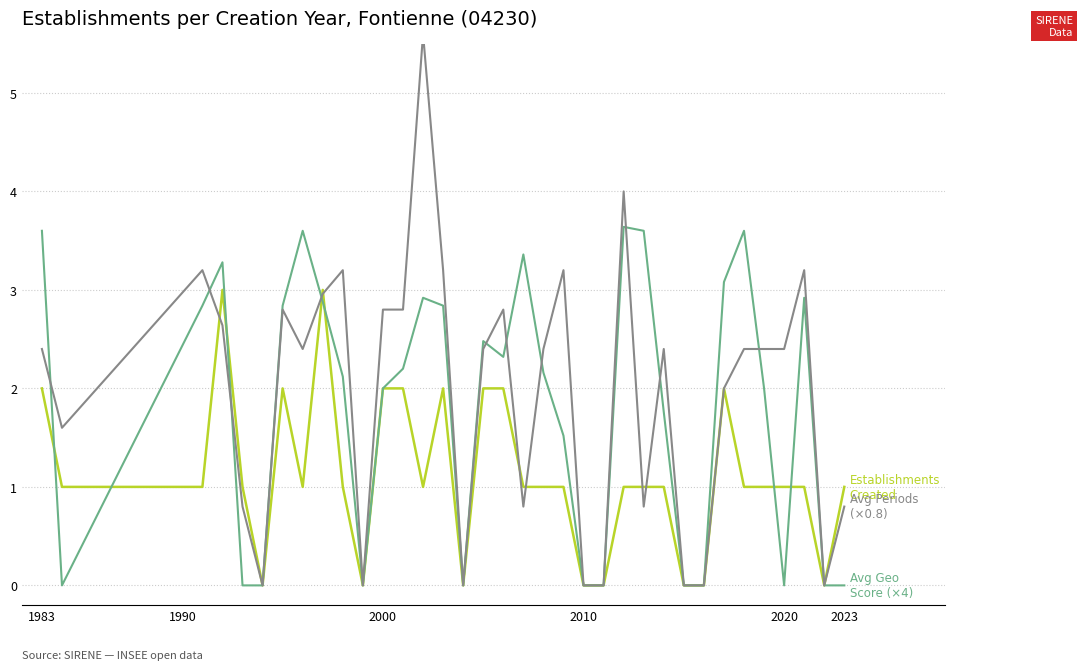

What position from the left is 2010?

22